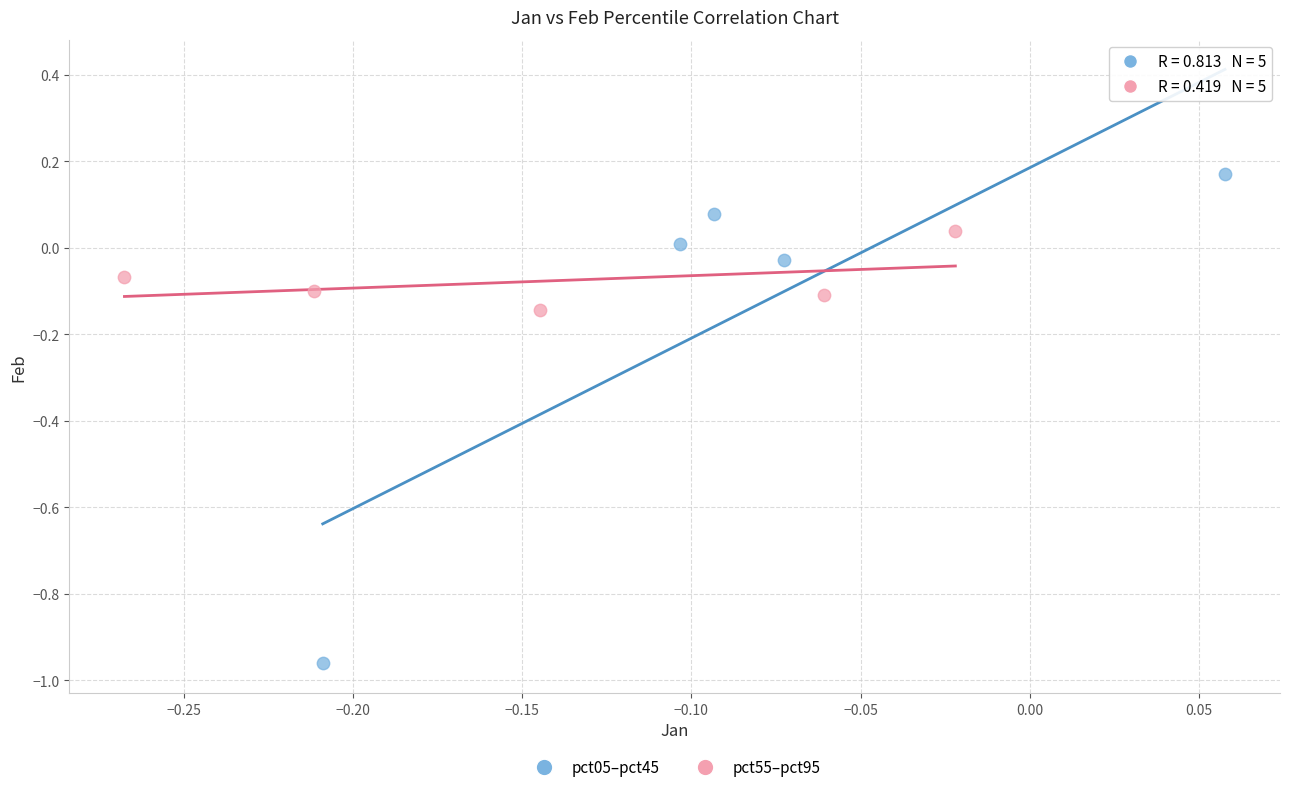

Which series contains the lowest Y value?

pct05–pct45